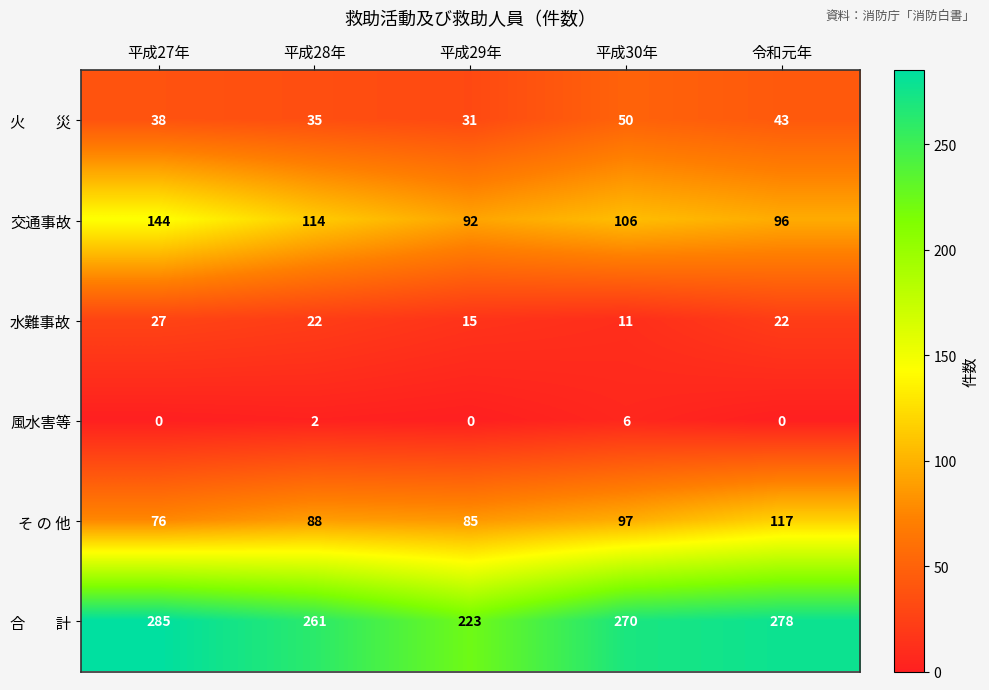

At which category does the chart reach its peak across all series?

平成27年